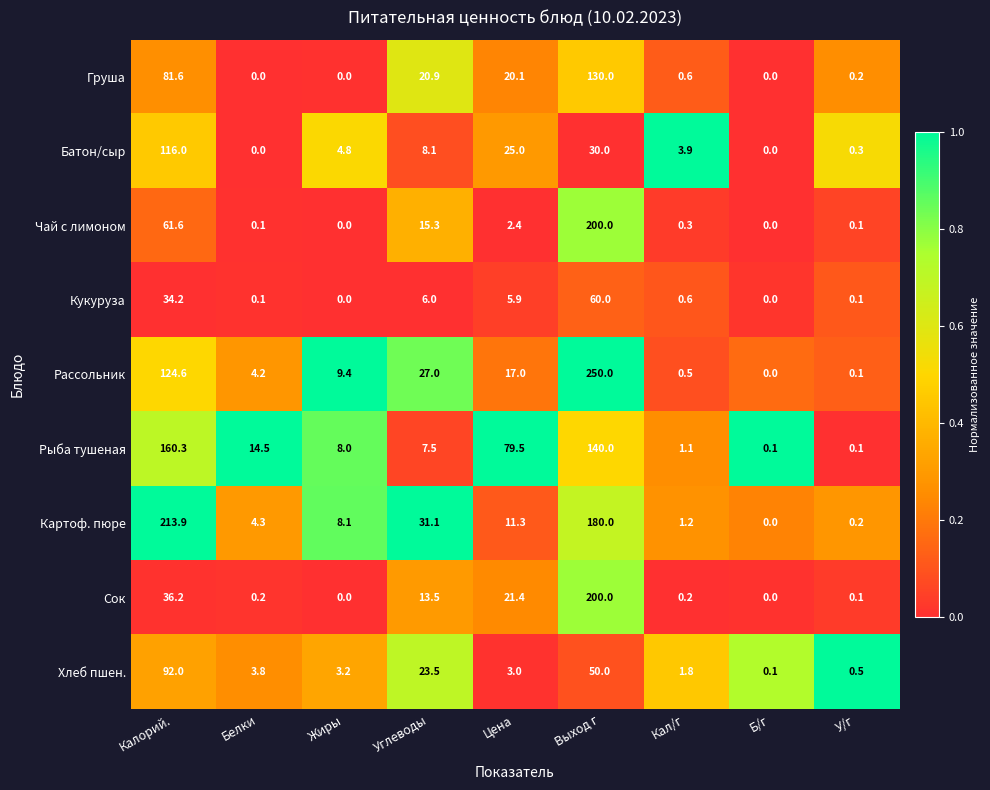

At Углеводы, list the series in order from smallest to largest.

Кукуруза, Рыба тушеная, Батон/сыр, Сок, Чай с лимоном, Груша, Хлеб пшен., Рассольник, Картоф. пюре